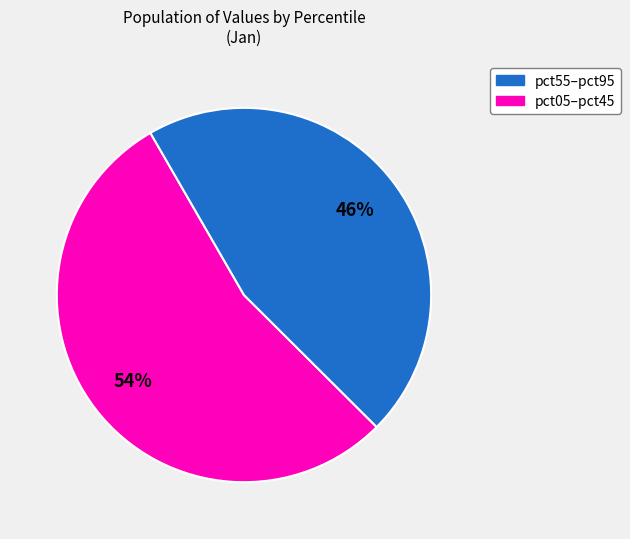

Does any single category account for the majority?

Yes